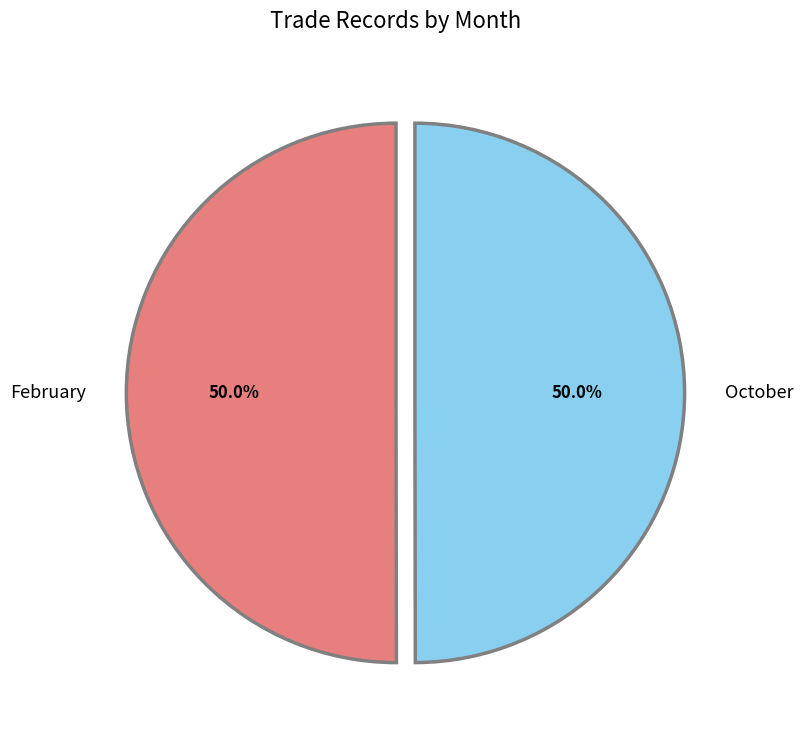

What portion of the pie excludes February?

50.0%